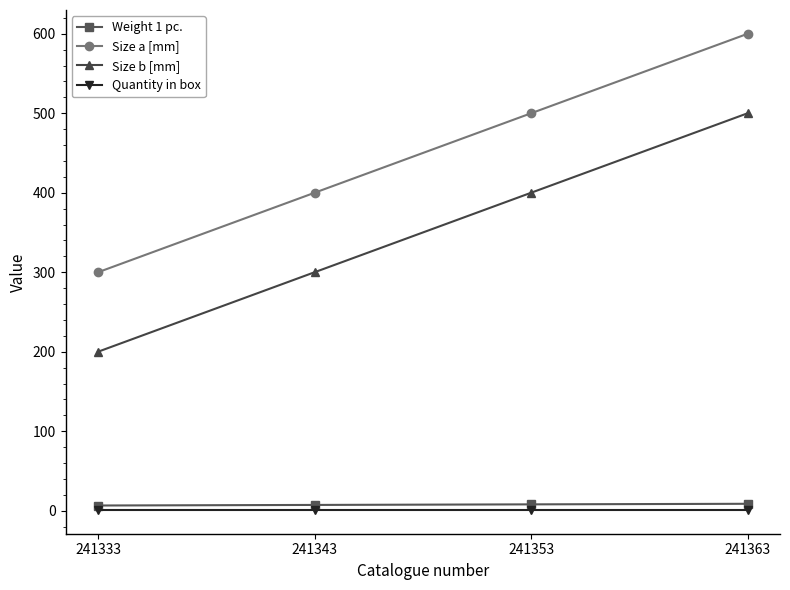

How many series are shown in this chart?

4